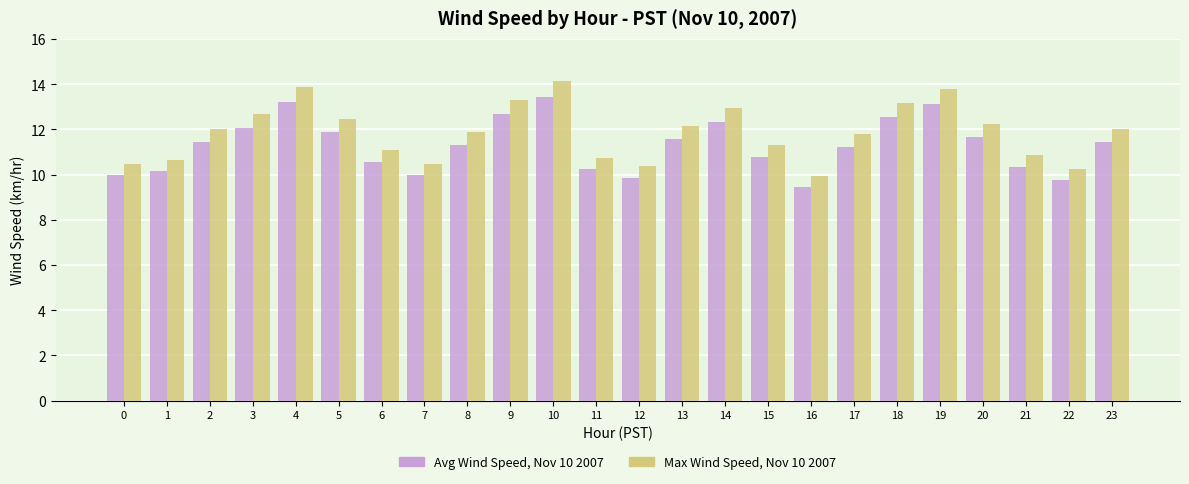

At which category does the chart reach its minimum across all series?

16